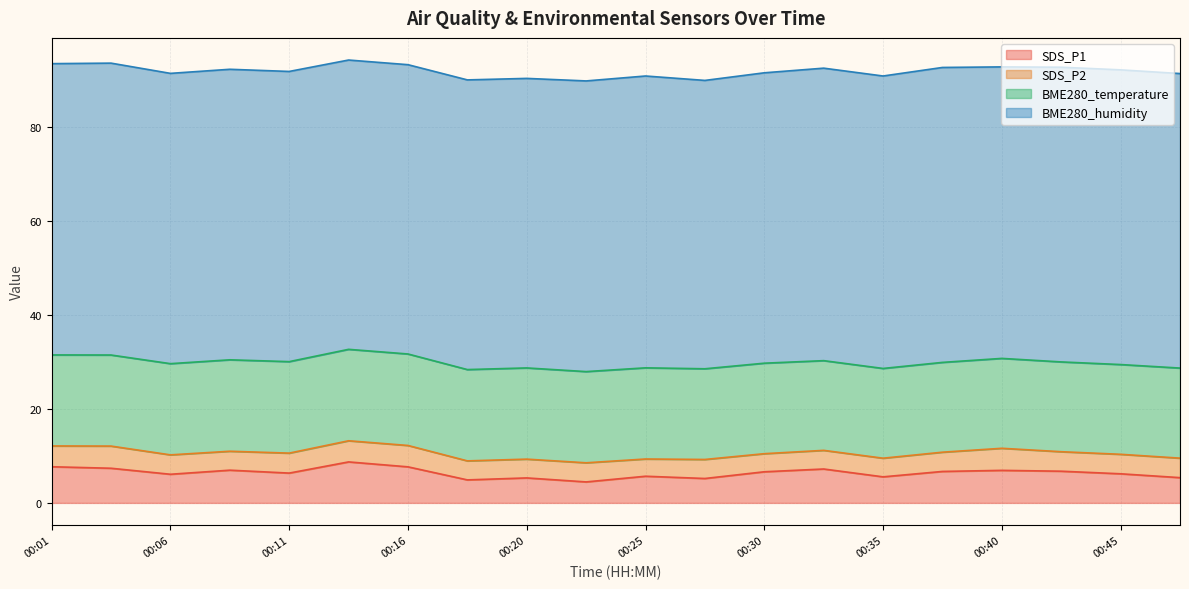

True or false: SDS_P1 and BME280_temperature cross at least once.

False